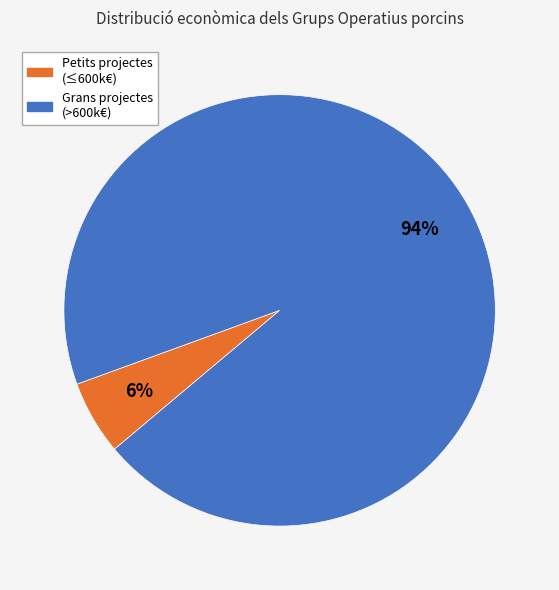

Which slice is the smallest?

Petits projectes (≤600k€)